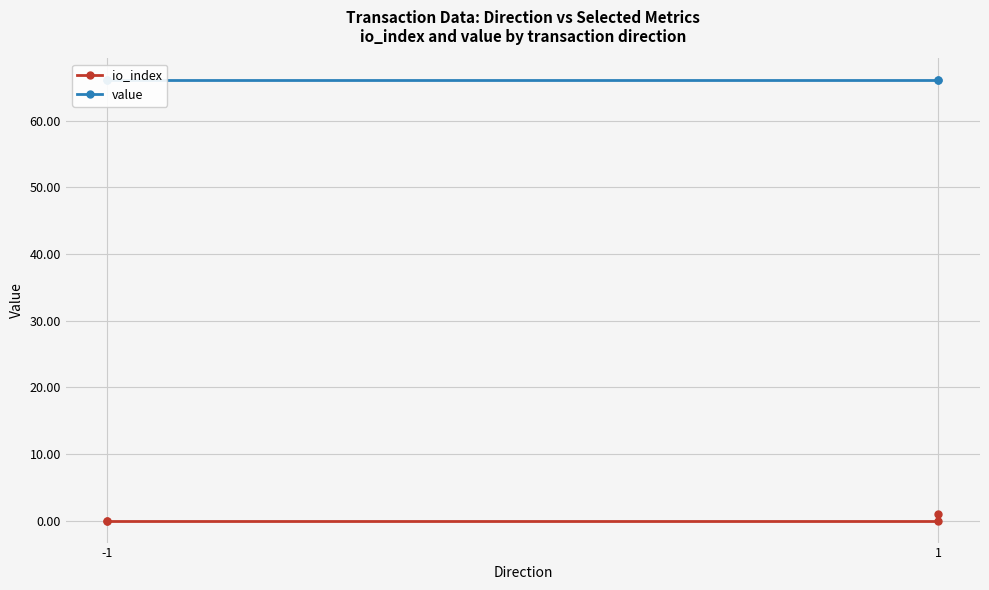

How many lines are shown in the chart?

2